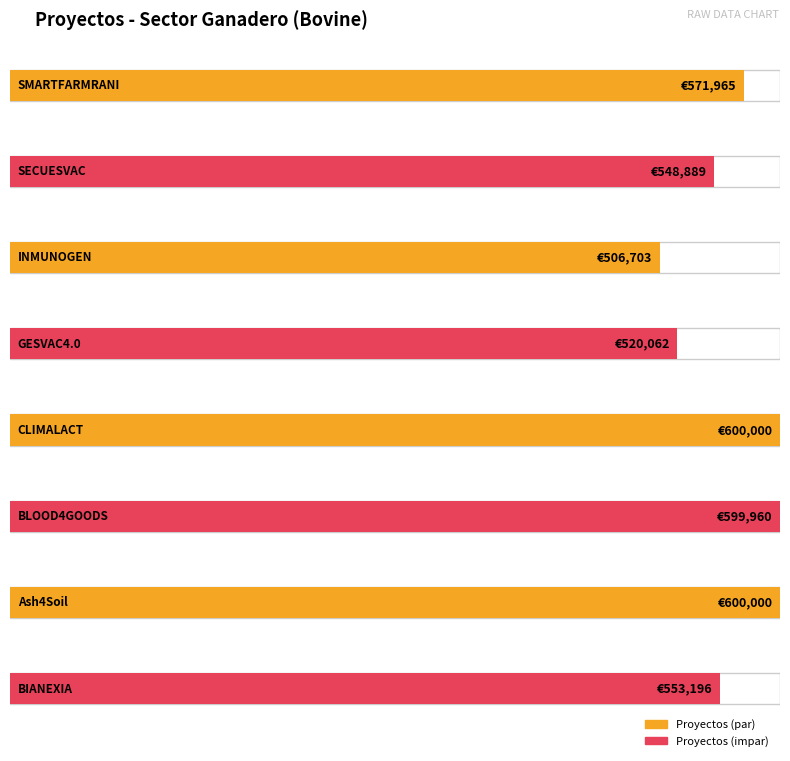

Rank the categories by value from highest to lowest.

CLIMALACT, Ash4Soil, BLOOD4GOODS, SMARTFARMRANI, BIANEXIA, SECUESVAC, GESVAC4.0, INMUNOGEN